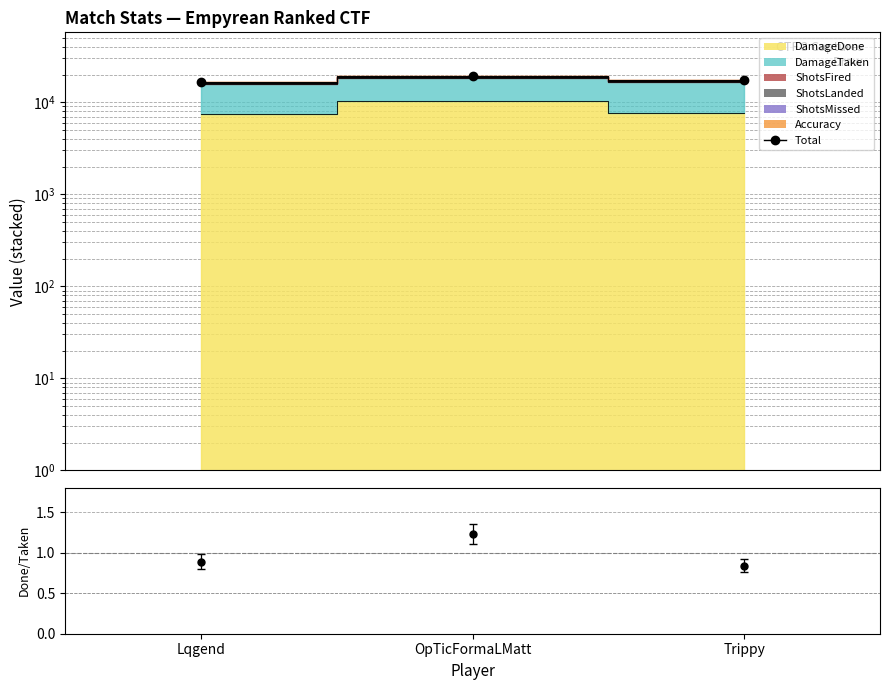

Which series has the largest range (max minus min)?

Total